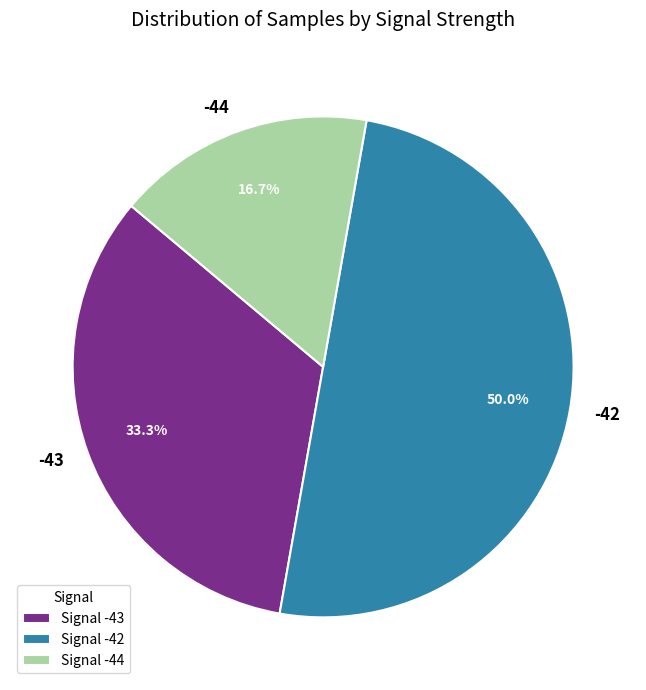

What percentage is the -42 slice, to the nearest percent?

50%